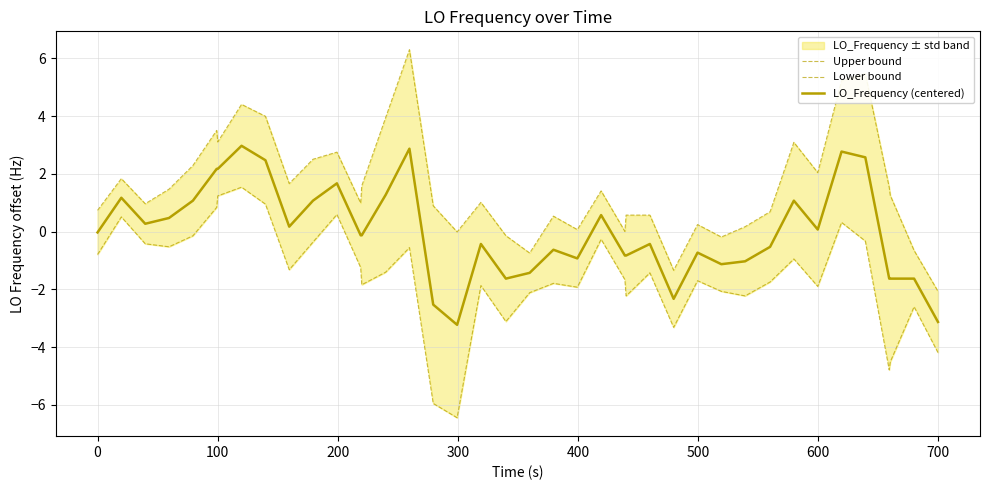

True or false: LO_Frequency (centered) has more than 1 interior local peaks.

True